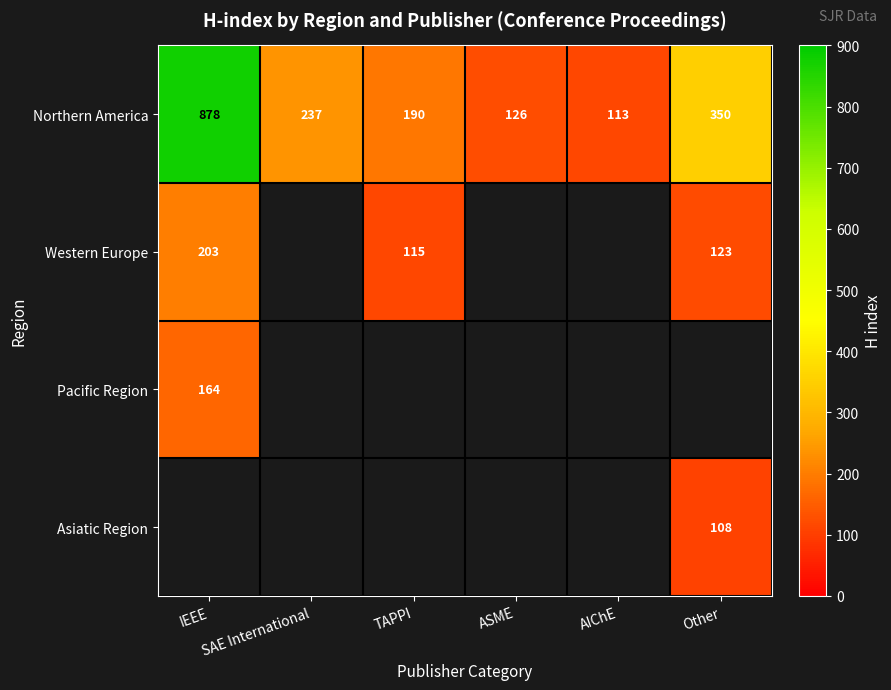

Is it true that Western Europe equals 221 at Other?

False